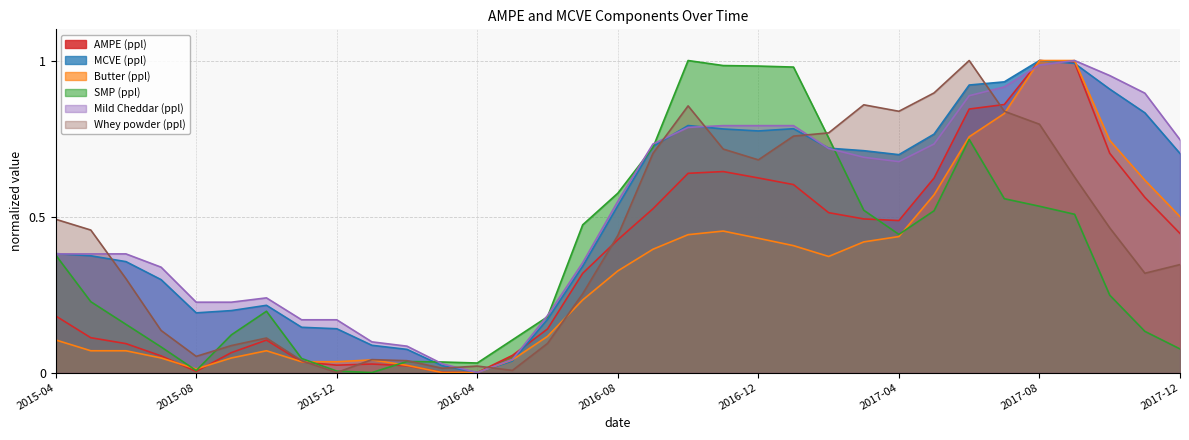

Rank the series by their maximum value, from highest to lowest.

AMPE (ppl), MCVE (ppl), Butter (ppl), SMP (ppl), Mild Cheddar (ppl), Whey powder (ppl)